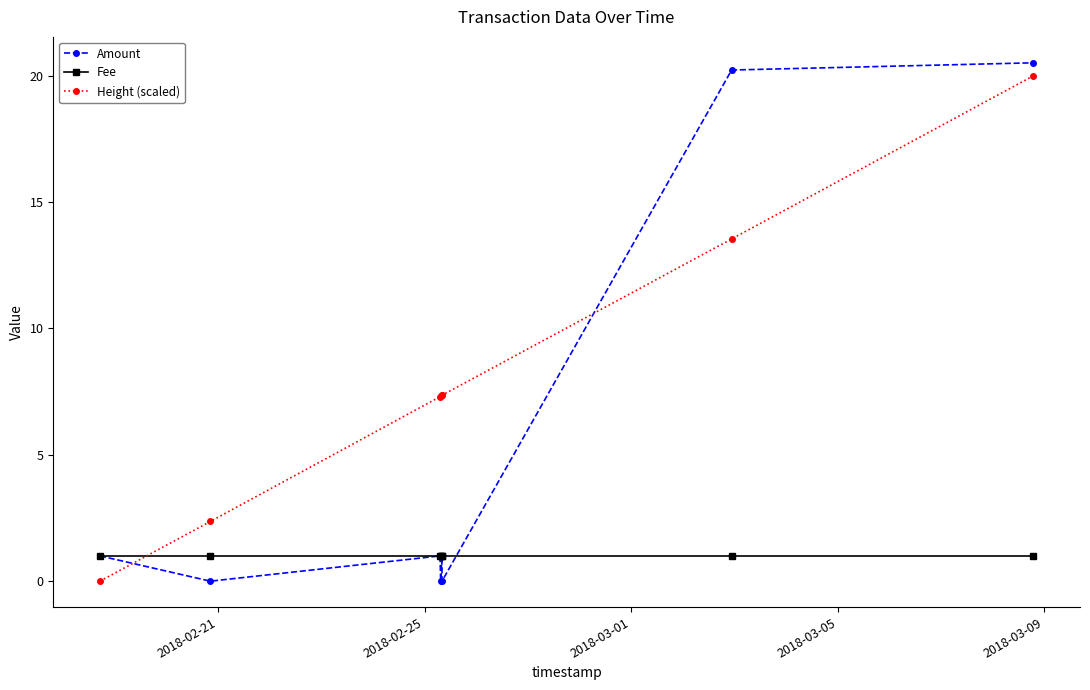

How many interior local valleys does the Amount series have?

3